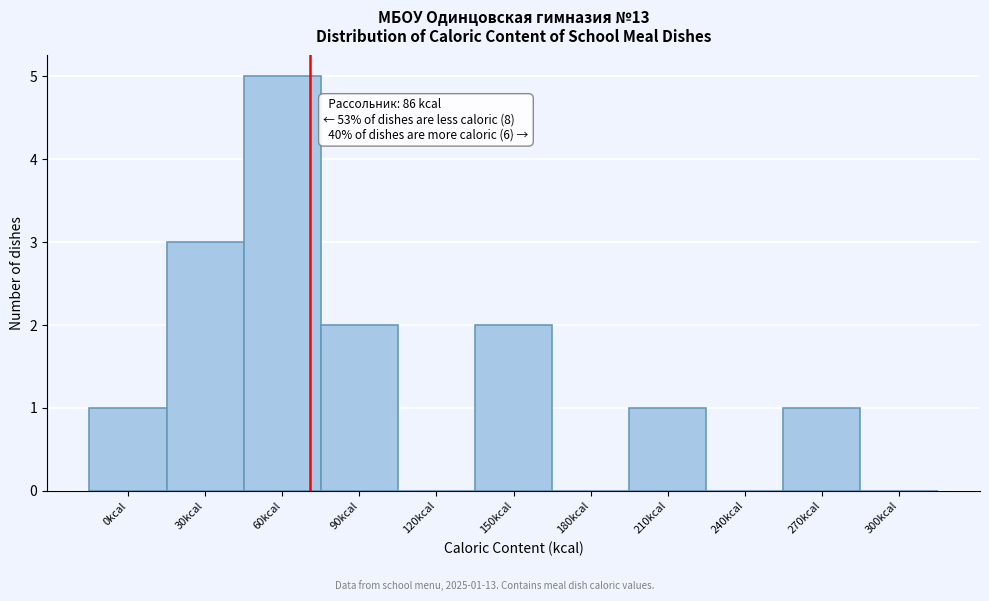

Reading left to right, what are all the values shown in this chart?

0kcal=1	30kcal=3	60kcal=5	90kcal=2	120kcal=0	150kcal=2	180kcal=0	210kcal=1	240kcal=0	270kcal=1	300kcal=0